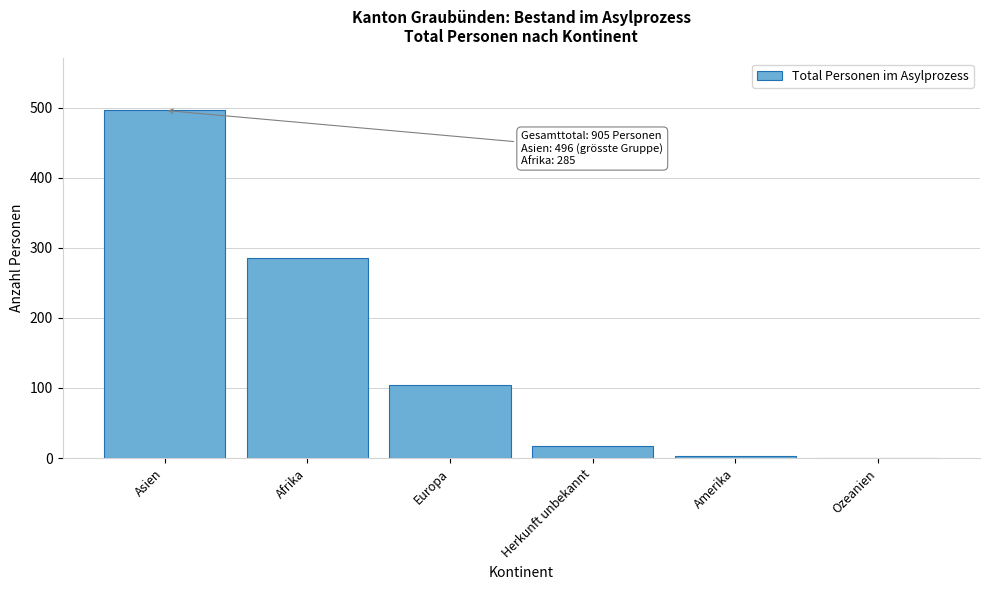

Reading left to right, list all the values displayed in this chart.

Asien=496	Afrika=285	Europa=104	Herkunft unbekannt=17	Amerika=3	Ozeanien=0